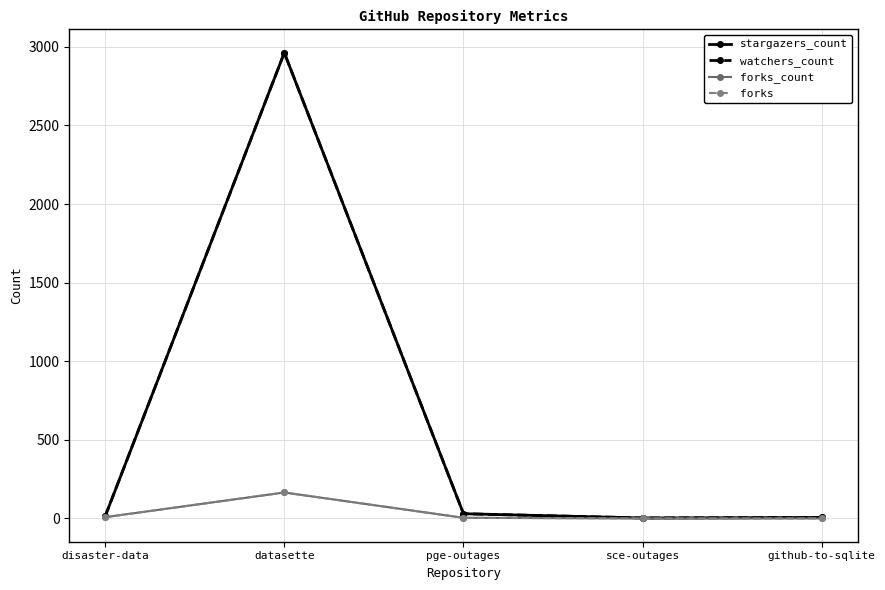

True or false: forks has more than 1 points higher than both neighbors.

False